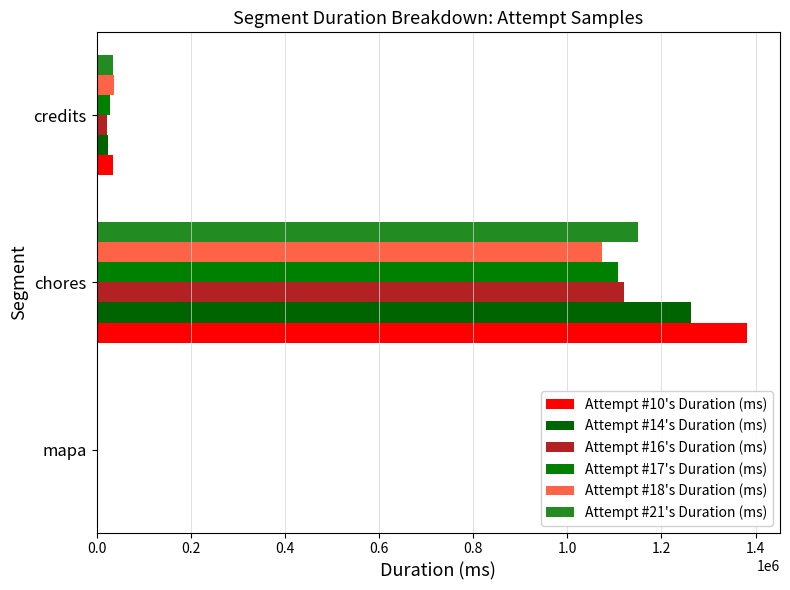

How many data points does each series have?

3